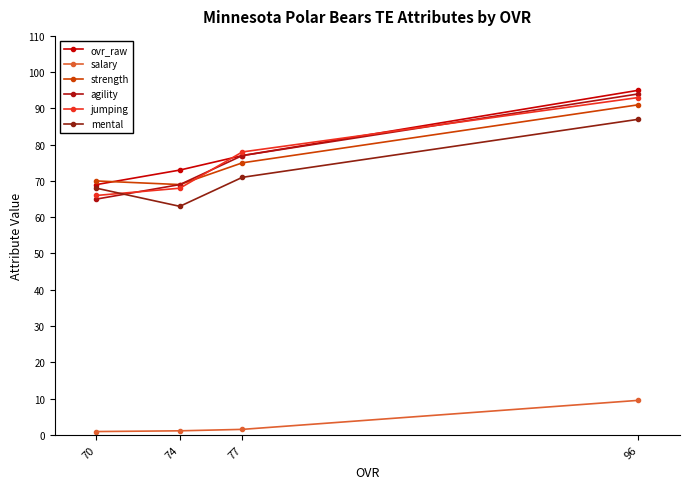

What are all the series names shown in the legend?

ovr_raw, salary, strength, agility, jumping, mental